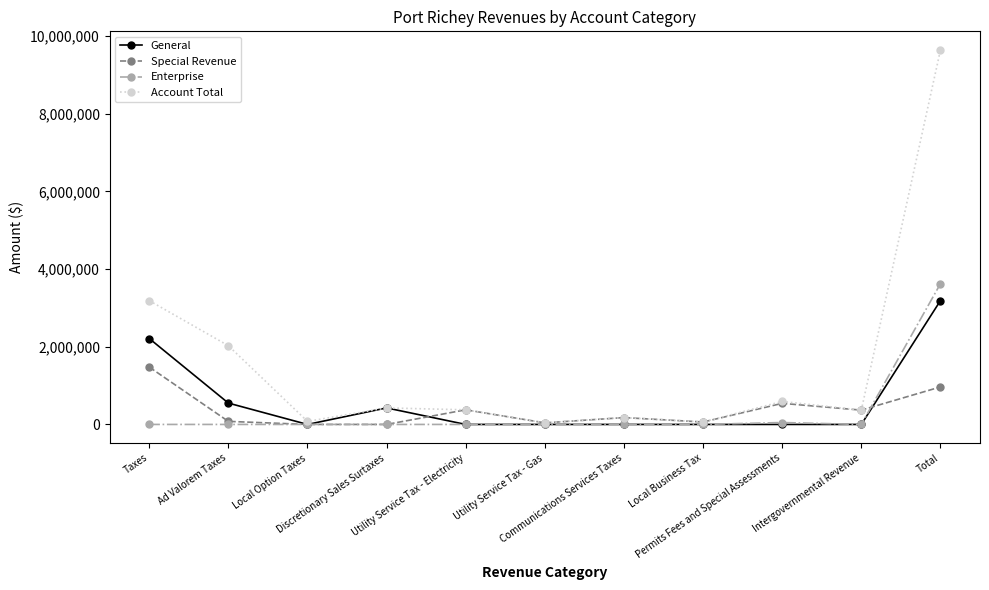

How many values in the General series exceed 0?

4